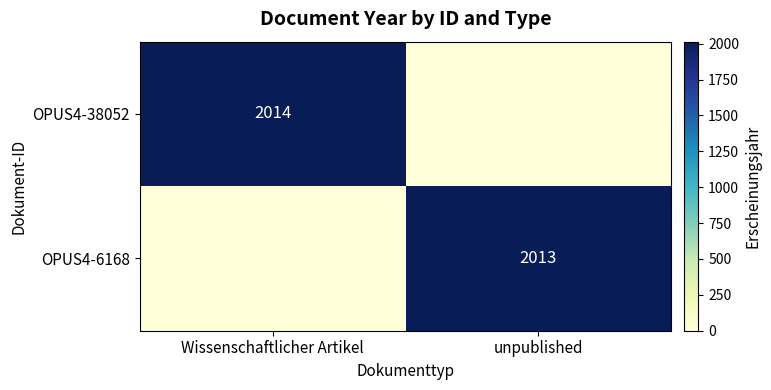

At which category does the chart reach its peak across all series?

Wissenschaftlicher Artikel